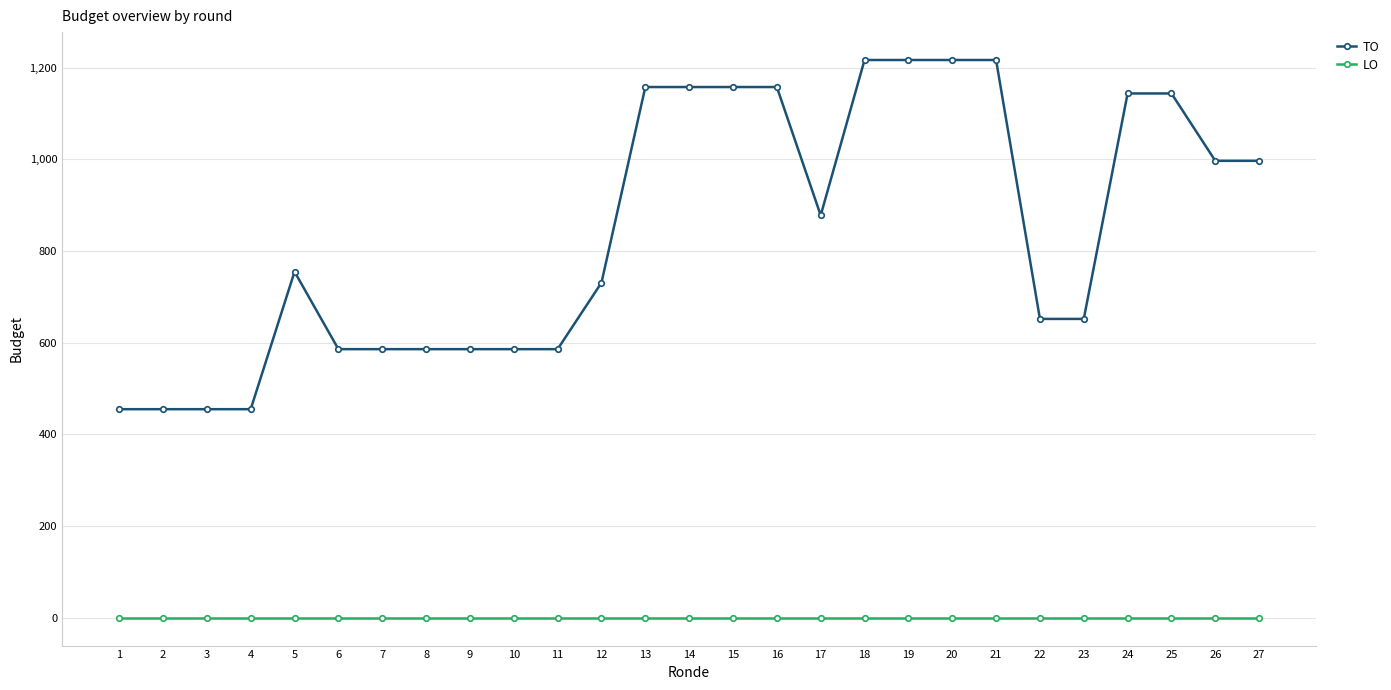

True or false: LO and TO intersect in this chart.

False